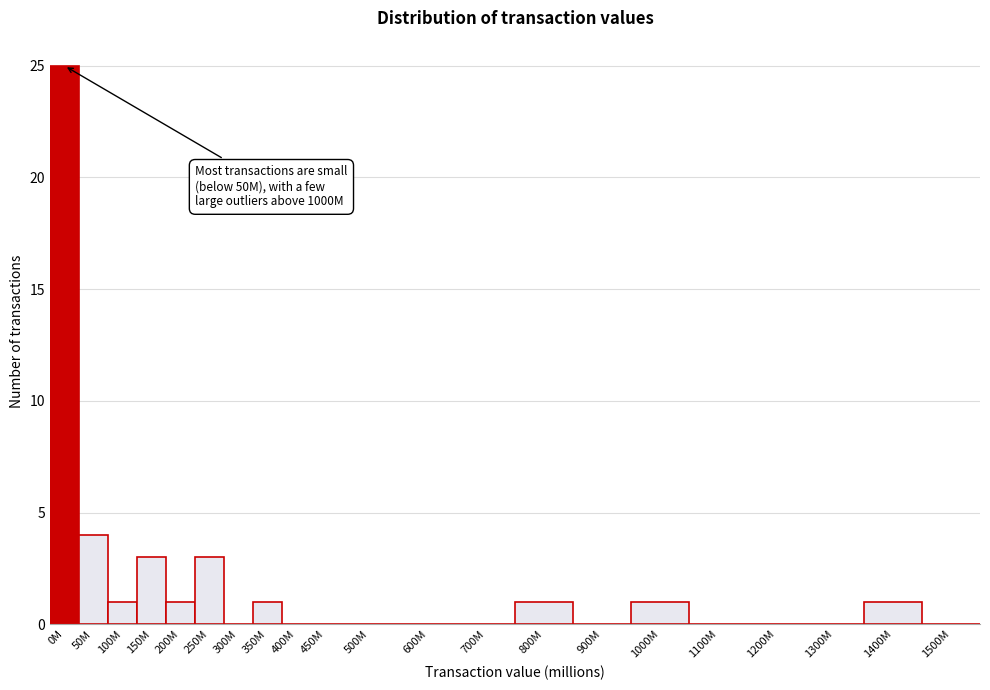

Reading left to right, what are all the values shown in this chart?

0M=25	50M=4	100M=1	150M=3	200M=1	250M=3	300M=0	350M=1	400M=0	450M=0	500M=0	600M=0	700M=0	800M=1	900M=0	1000M=1	1100M=0	1200M=0	1300M=0	1400M=1	1500M=0